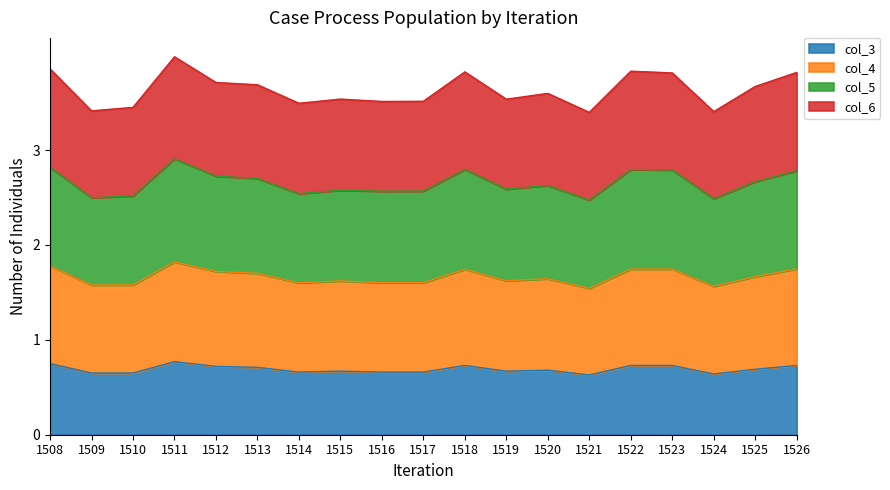

How many distinct data groups are displayed?

4